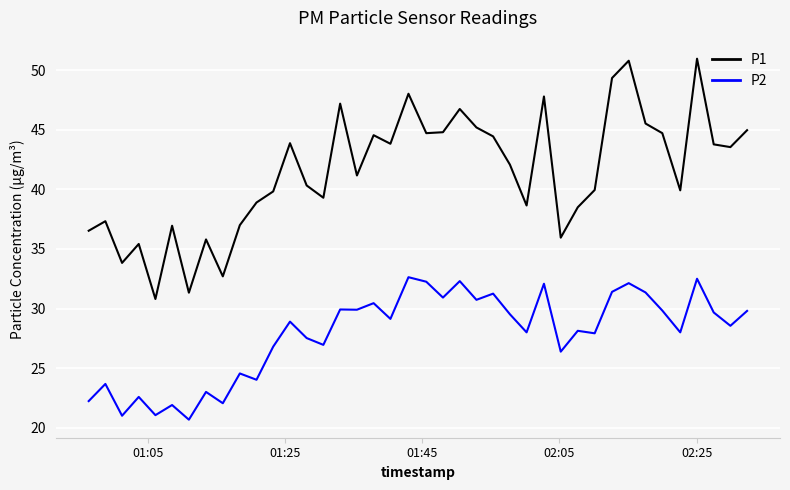

True or false: P2 and P1 intersect in this chart.

False